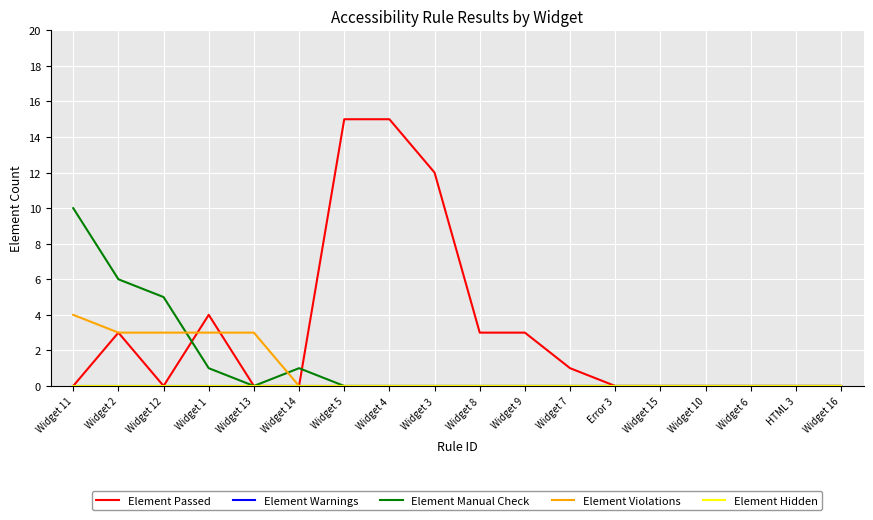

What is the label of the 14th point from the right?

Widget 13